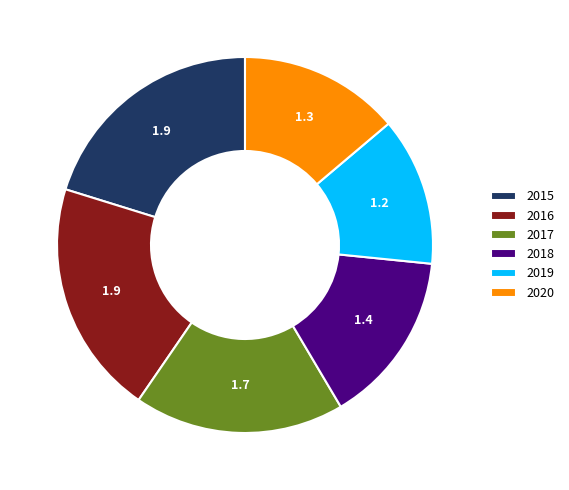

True or false: 2018 accounts for 1% of the total.

False